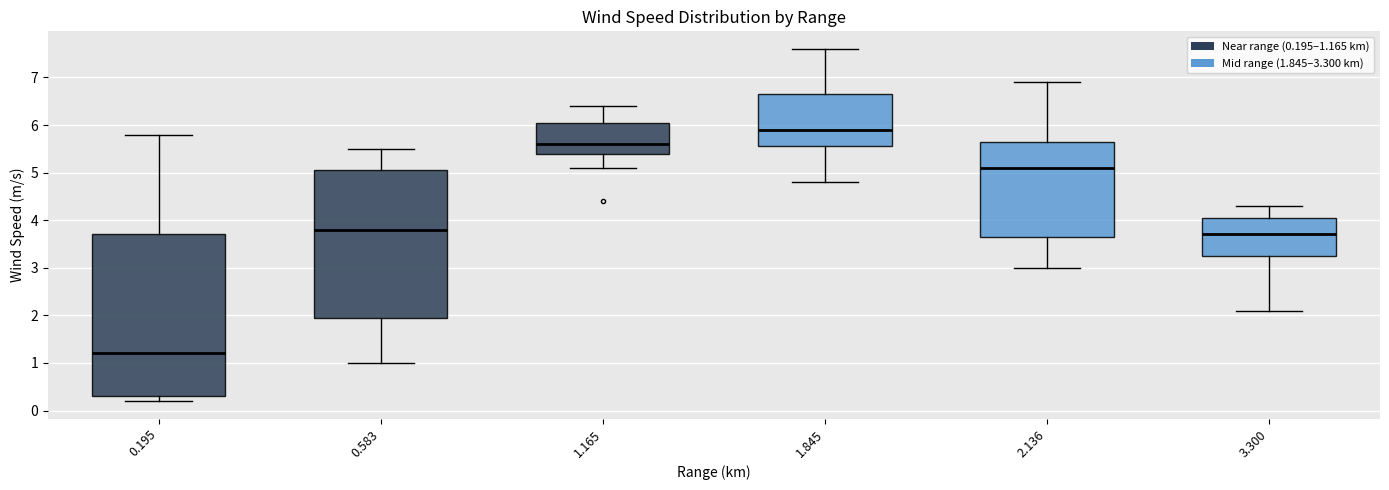

Where does the upper whisker of the box at x = 2.136 end on the y-axis? The values are not printed on the chart, so give them approximately, as read against the axis.

6.9